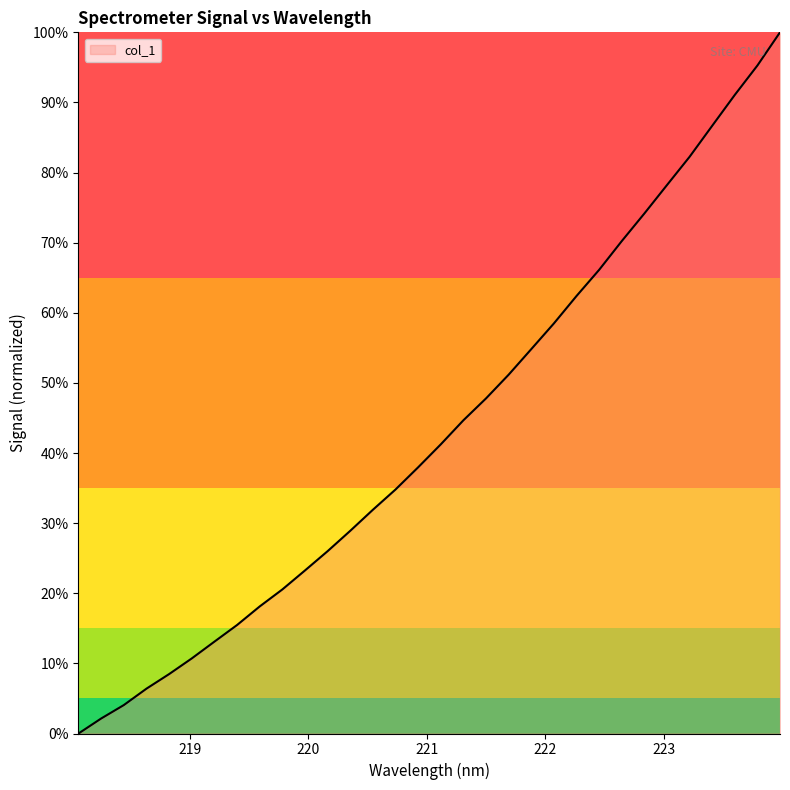

At which category does the chart reach its peak across all series?

223.9802